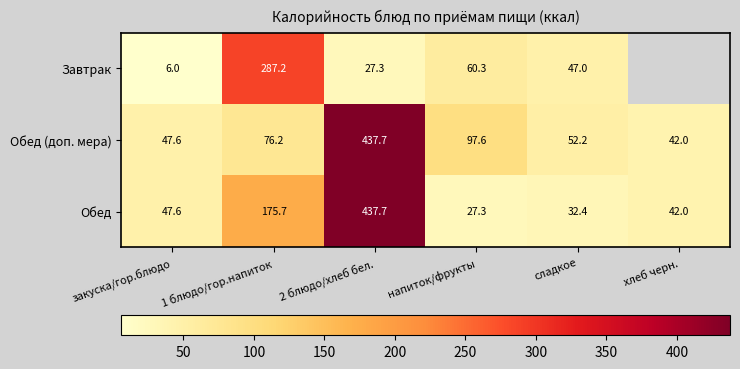

What is the sum of all Обед values?

762.7